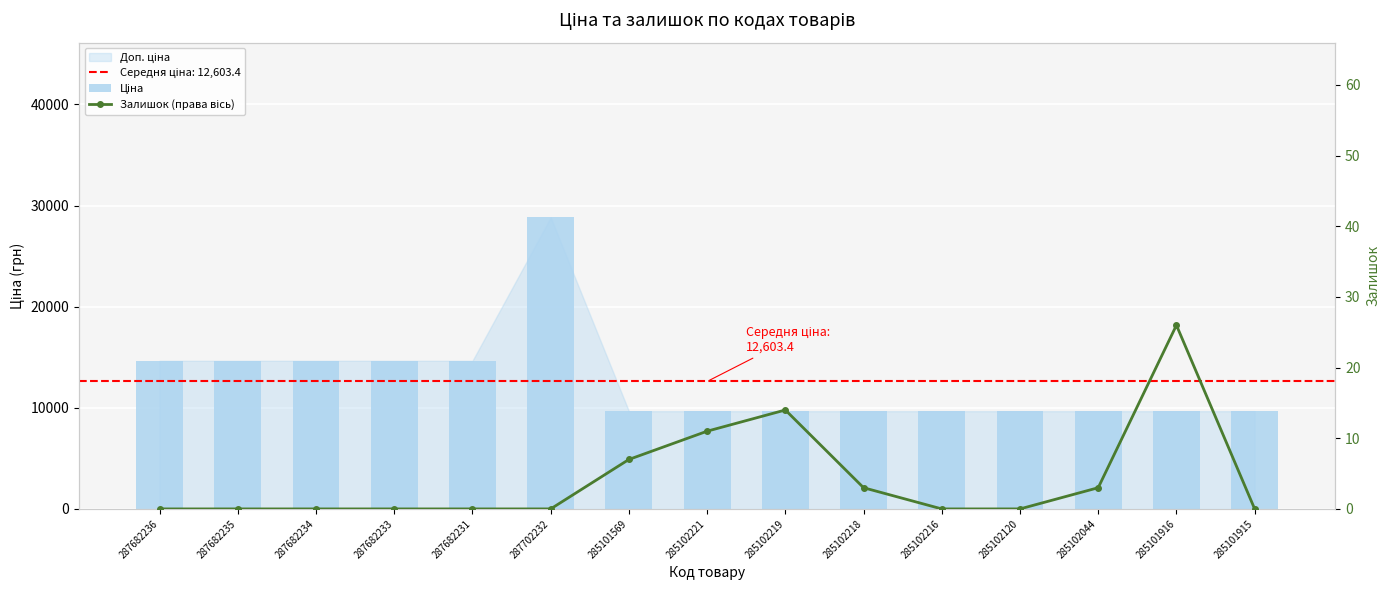

Reading left to right, what are all the values shown in this chart?

Ціна: 287682236=14649.6	287682235=14649.6	287682234=14649.6	287682233=14649.6	287682231=14649.6	287702232=28821.8	285101569=9664.7	285102221=9664.7	285102219=9664.7	285102218=9664.7	285102216=9664.7	285102120=9664.7	285102044=9664.7	285101916=9664.7	285101915=9664.7
Залишок (права вісь): 287682236=0.0	287682235=0.0	287682234=0.0	287682233=0.0	287682231=0.0	287702232=0.0	285101569=7.0	285102221=11.0	285102219=14.0	285102218=3.0	285102216=0.0	285102120=0.0	285102044=3.0	285101916=26.0	285101915=0.0